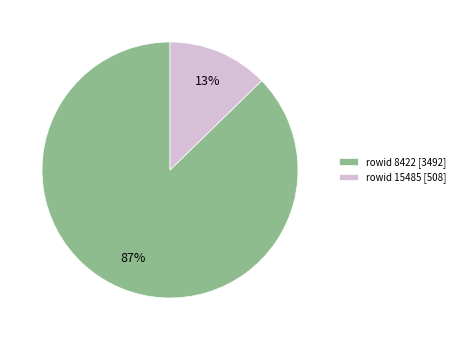

Which has a higher value, rowid 8422 [3492] or rowid 15485 [508]?

rowid 8422 [3492]